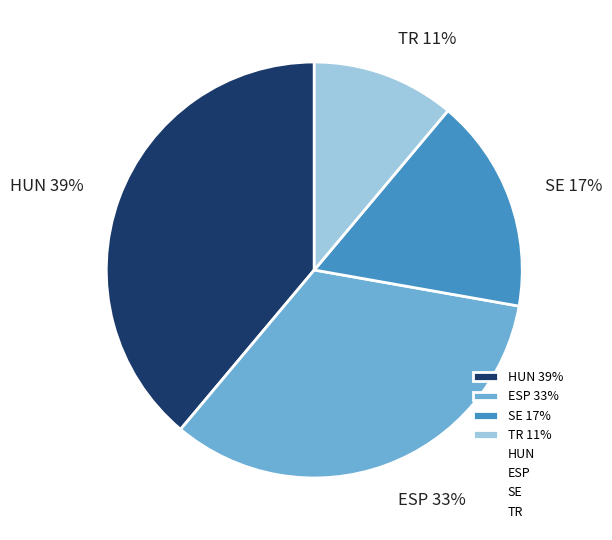

True or false: SE 17% accounts for 17% of the total.

True